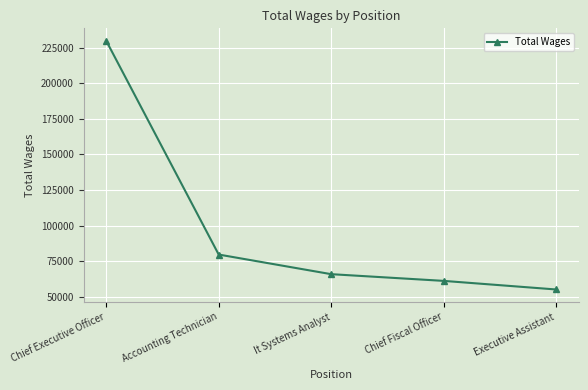

Which label corresponds to the smallest value in the chart?

Executive Assistant